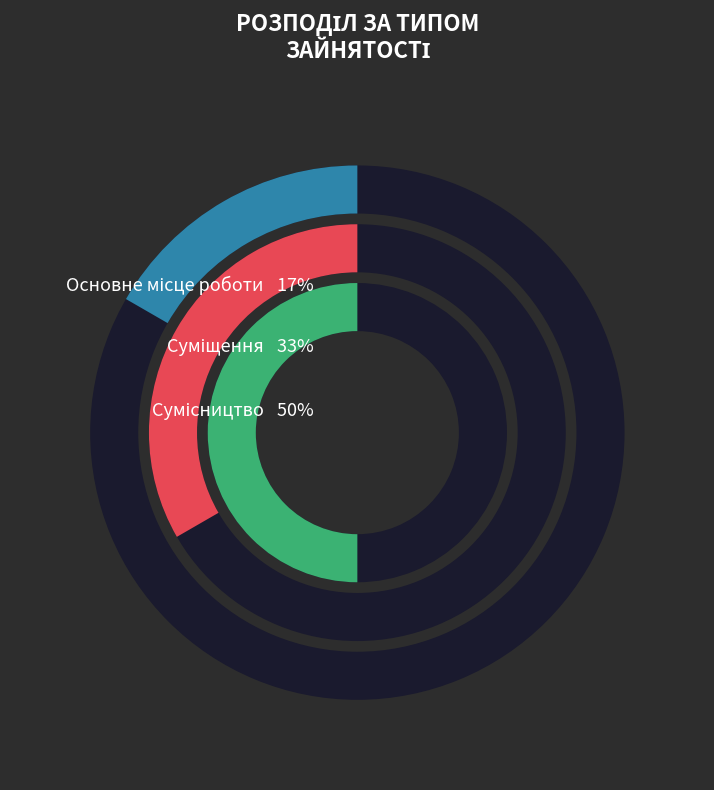

To the nearest percent, what is the average slice percentage?

33%